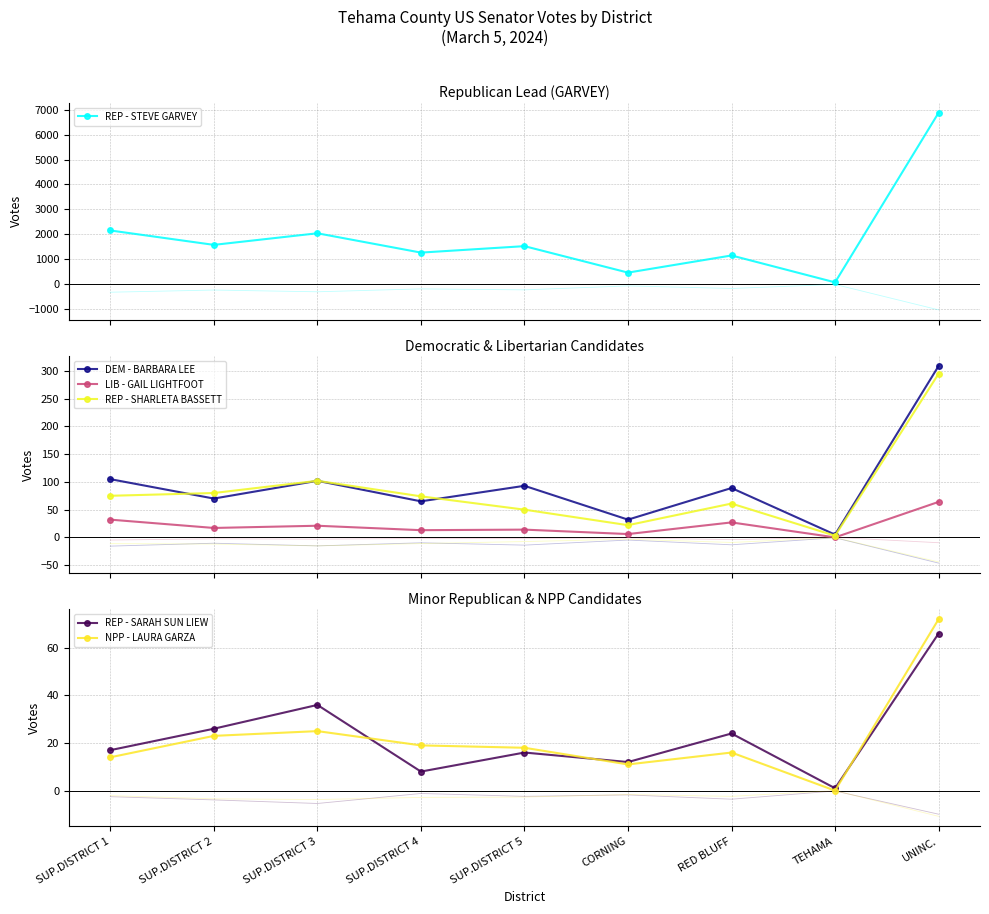

At which category is the sum across all series the highest?

UNINC.